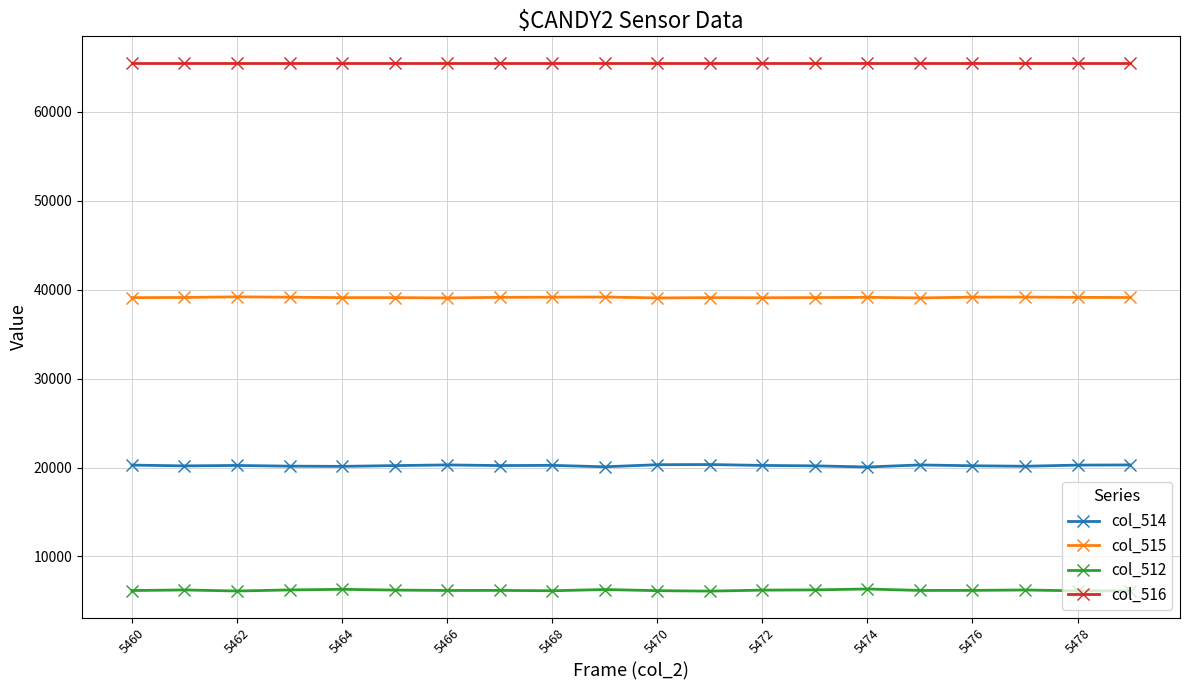

What is the value of the col_516 point at the 5th from the left?

65535